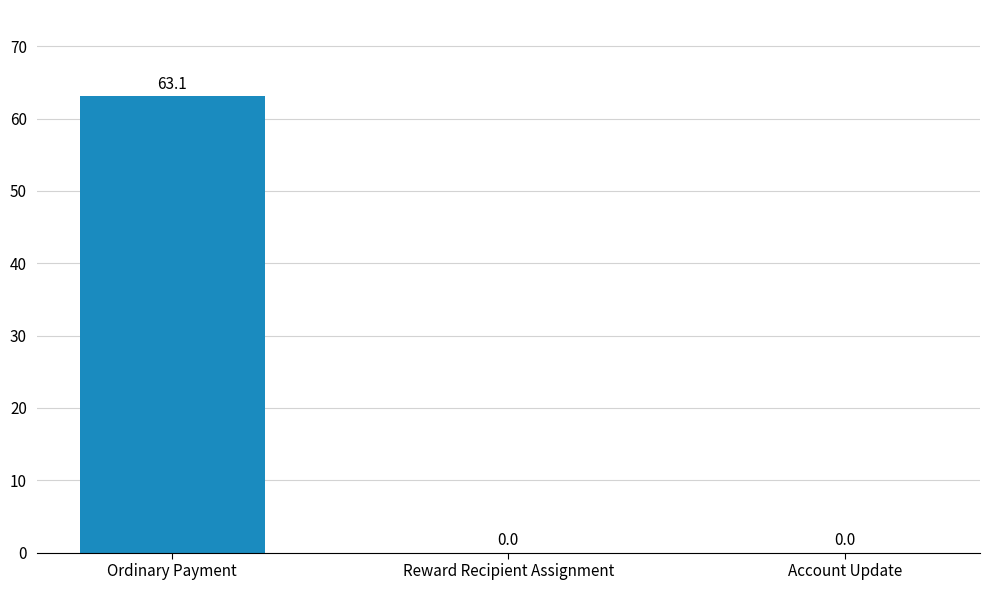

What is the change in value from Ordinary Payment to Reward Recipient Assignment?

-63.1